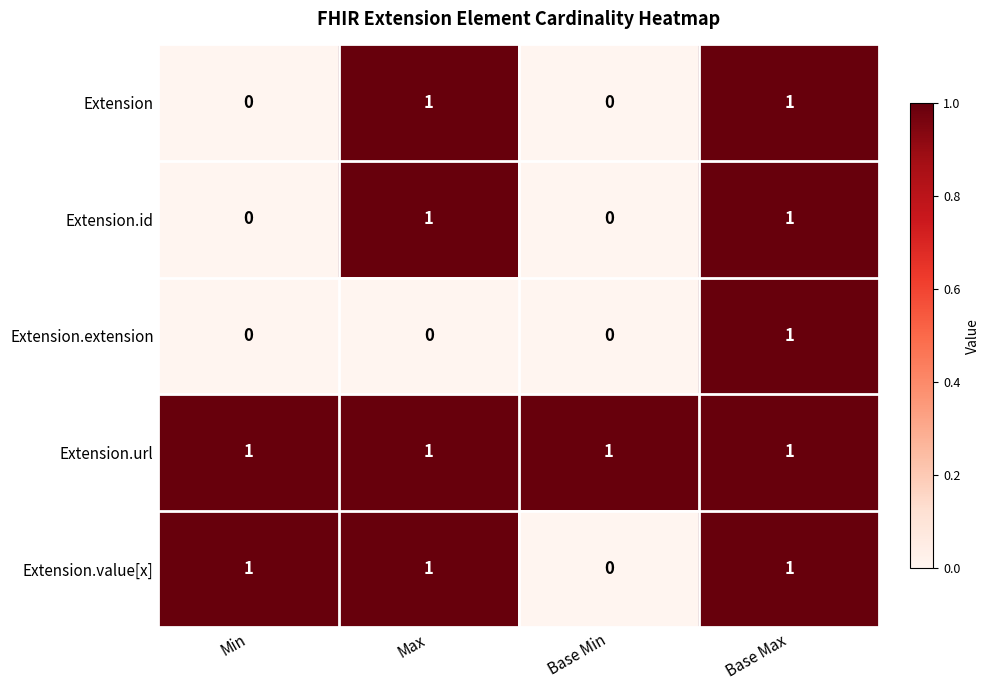

How many Extension.id values are between 0 and 1?

4